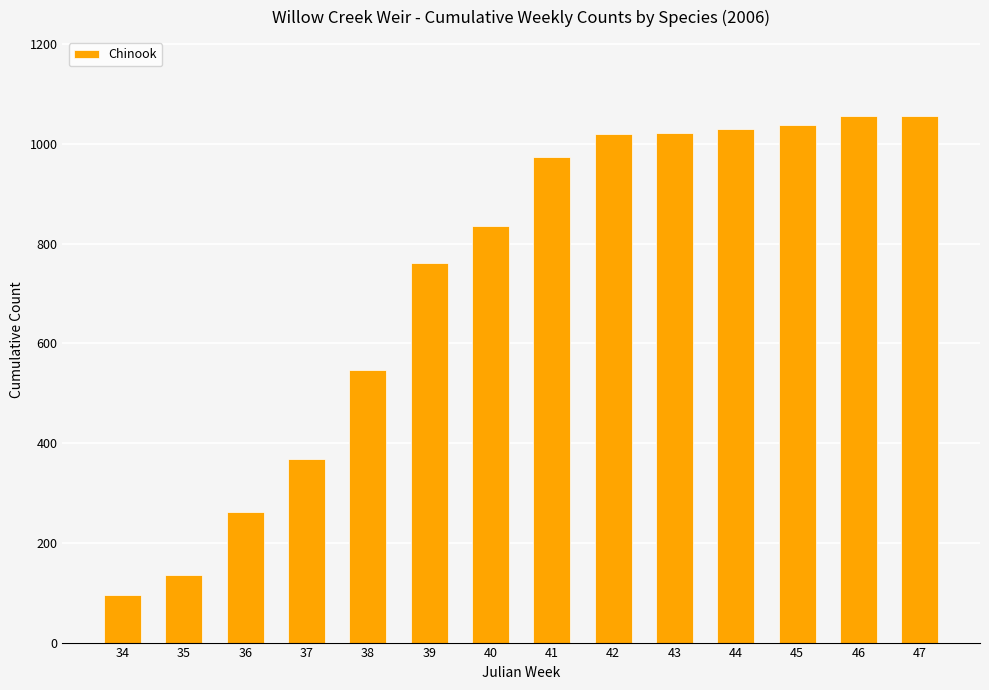

What value does the data have at 46, to the nearest 100?

1100